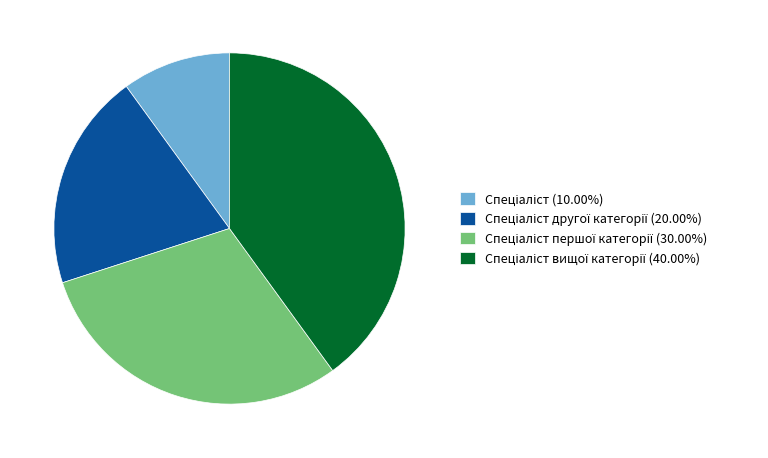

Is there a majority slice in this chart?

No